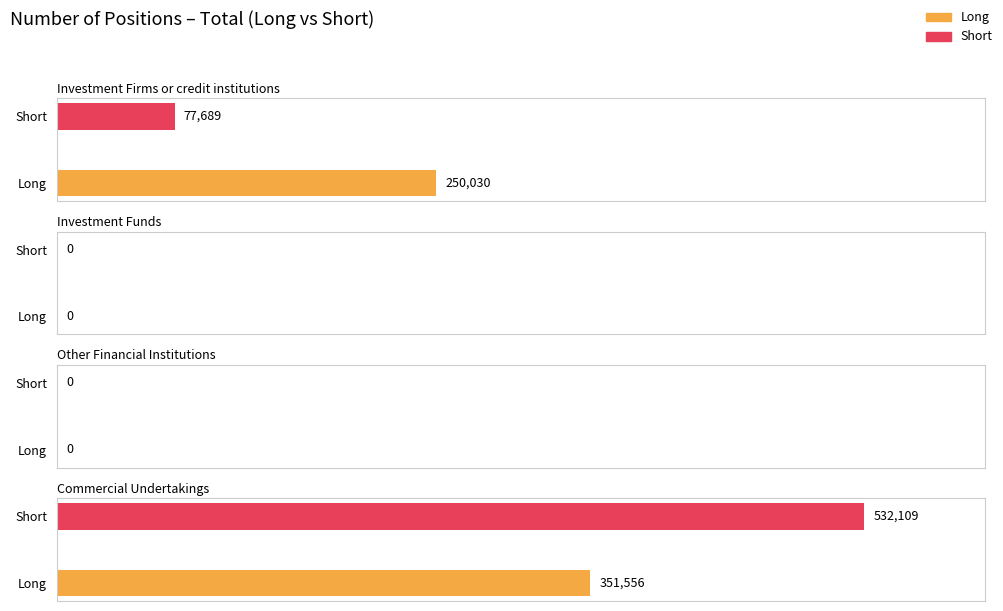

List the series in order of their peak value, highest first.

Short, Long